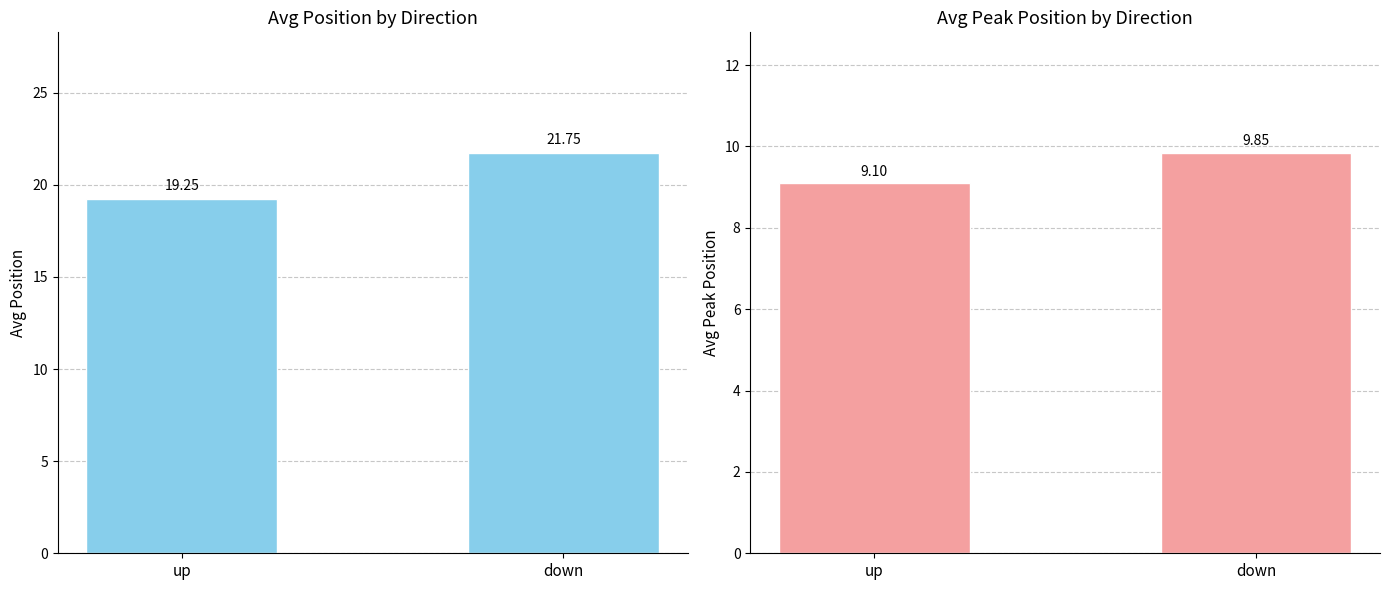

What is the label of the 1st bar from the left?

up